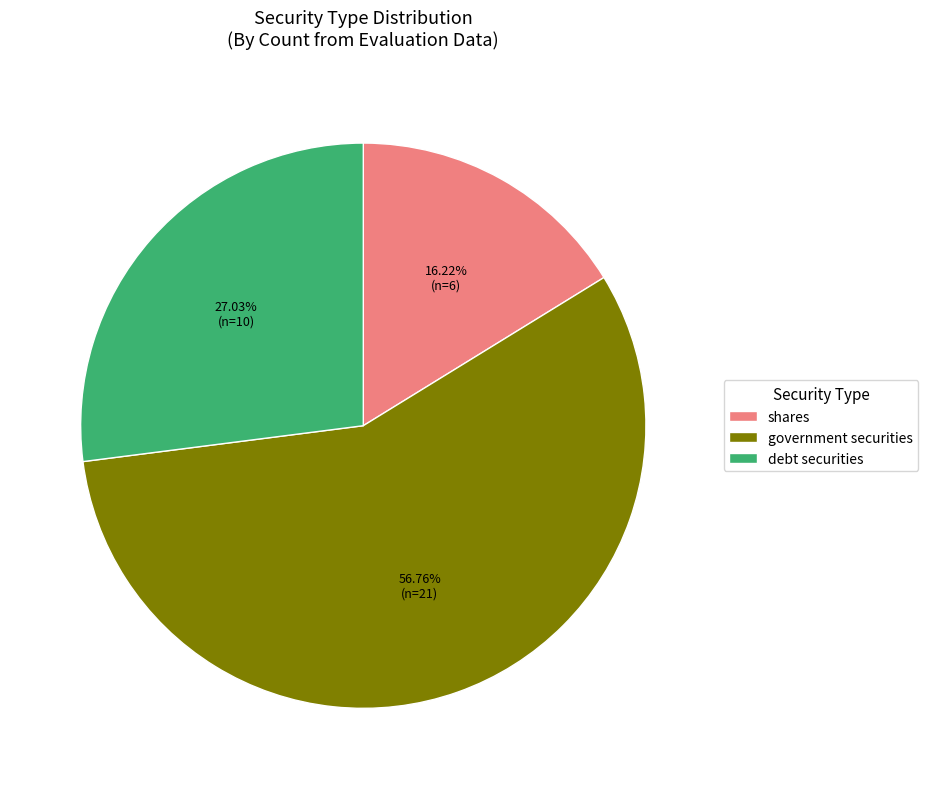

Which slice is the smallest?

shares